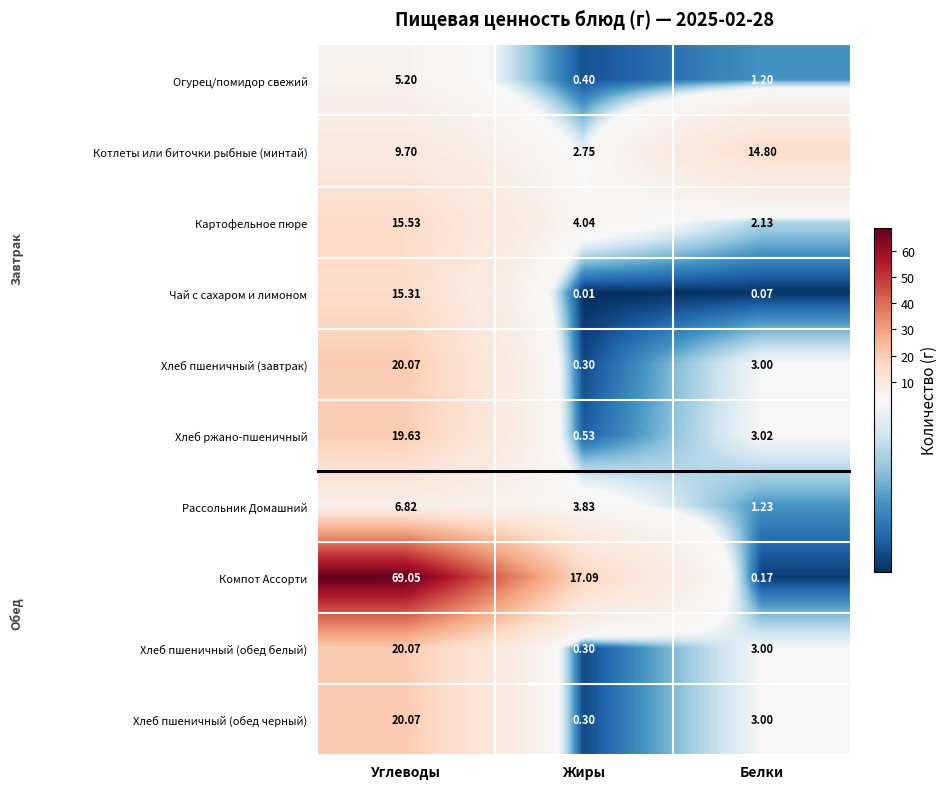

Which series has the largest total across all categories?

Компот Ассорти